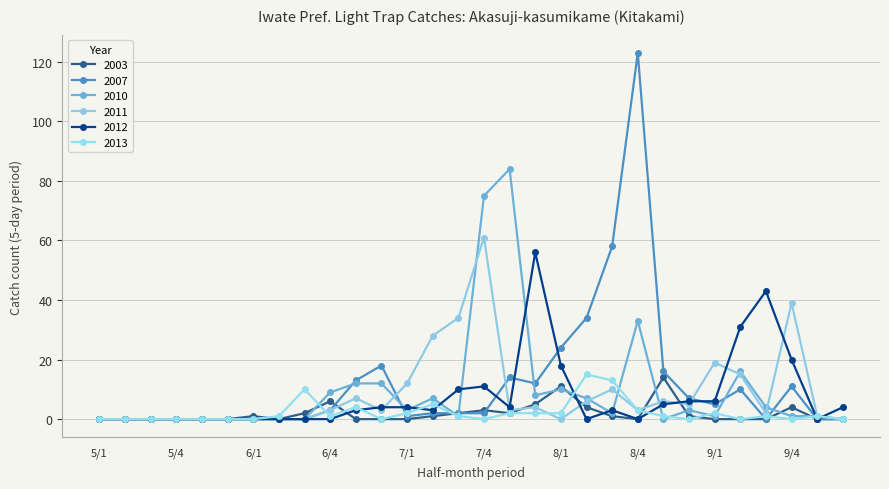

What is the label of the 12th point from the right?

8/1